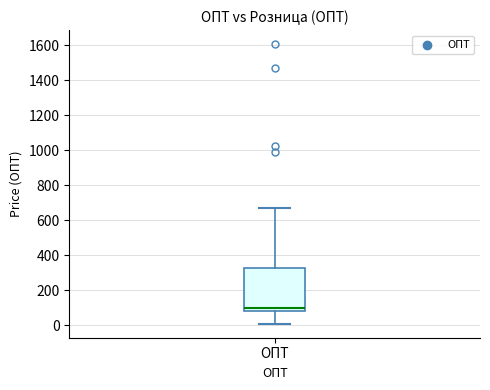

Where does the median line of the box for ОПТ sit on the y-axis? The values are not printed on the chart, so give them approximately, as read against the axis.

100